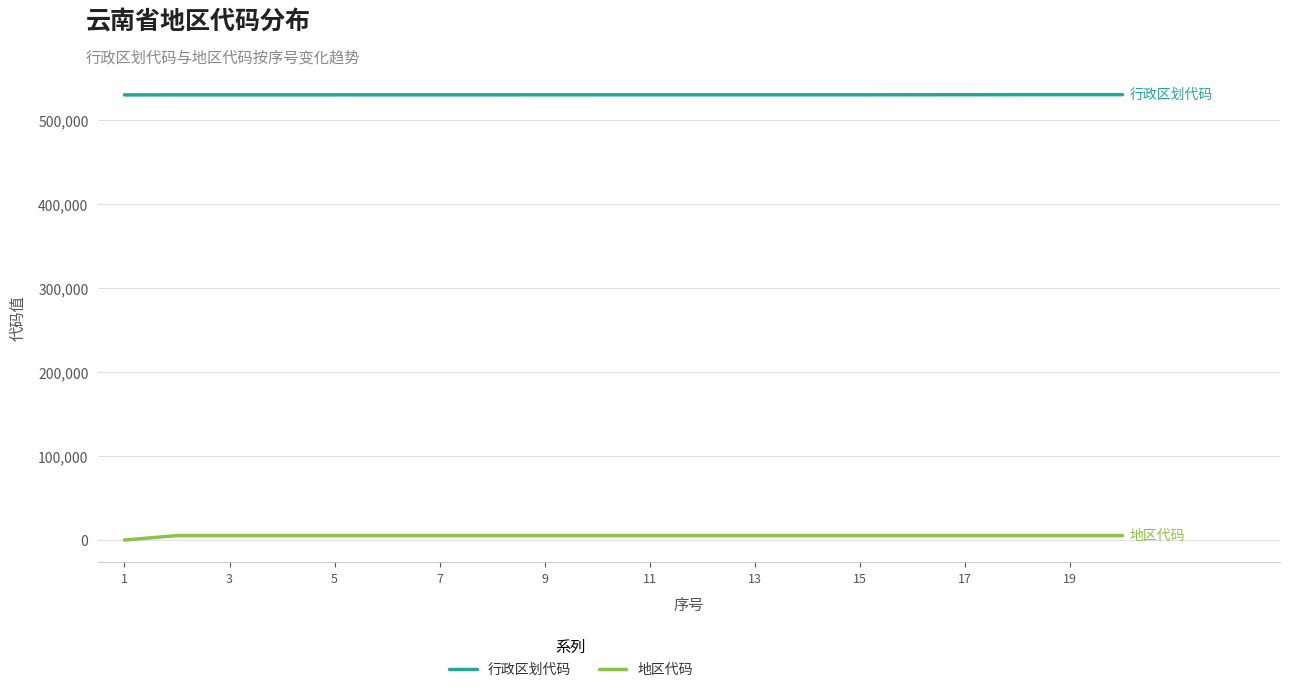

Which series has the largest total across all categories?

行政区划代码